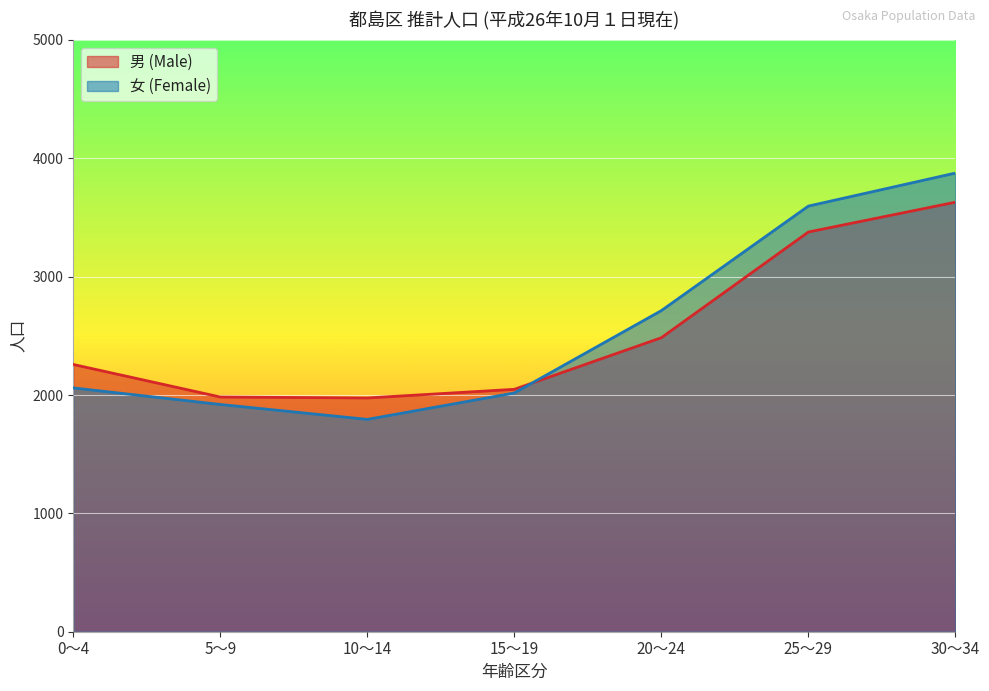

At which label does 女 (Female) first exceed 2060?

20～24